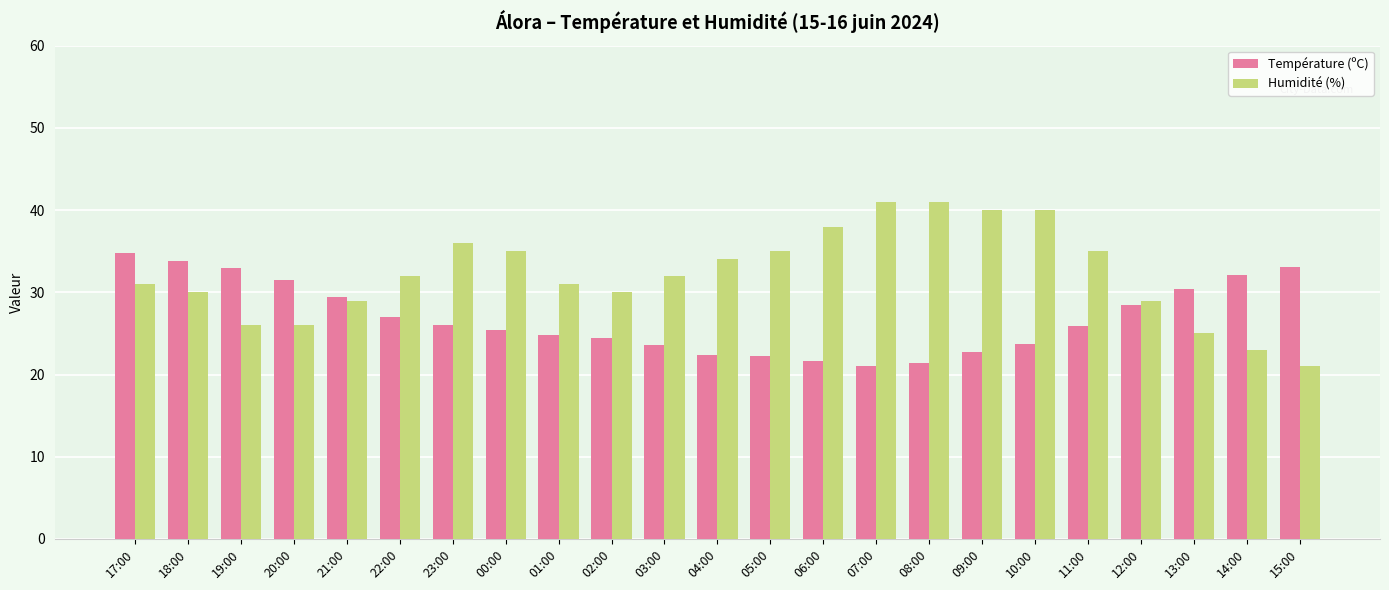

At how many categories does at least one series exceed 39?

4